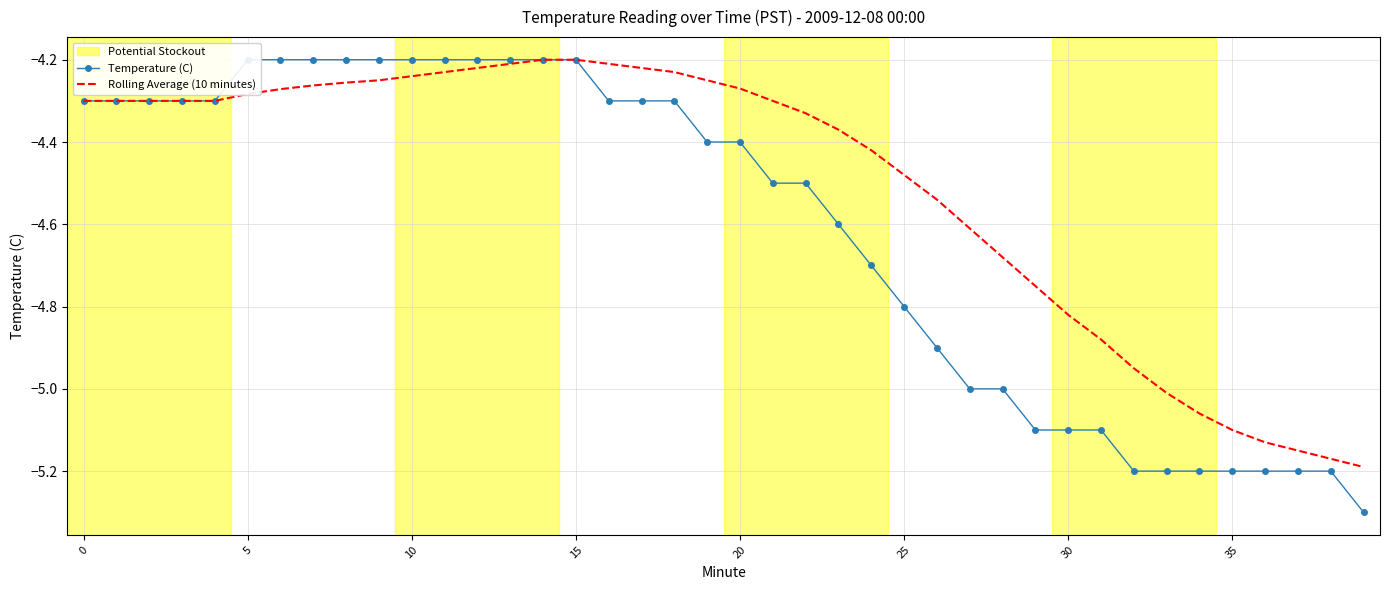

What is the highest value of the Temperature (C) series?

-4.2